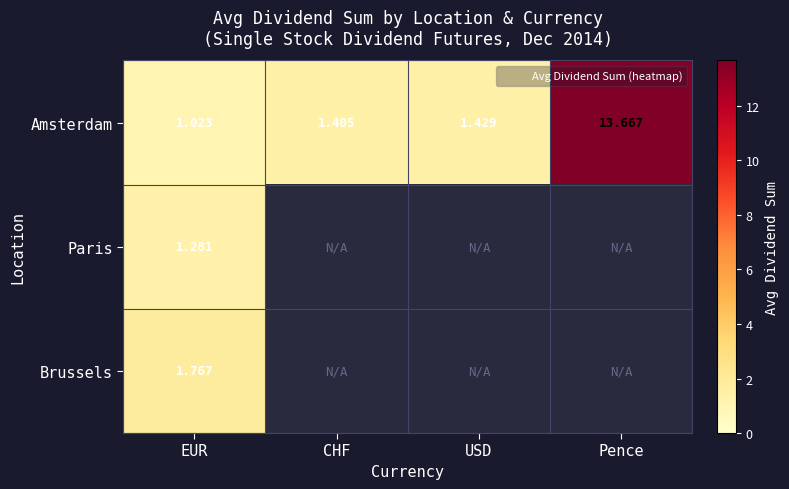

True or false: Brussels has a value of 2.4 at EUR.

False